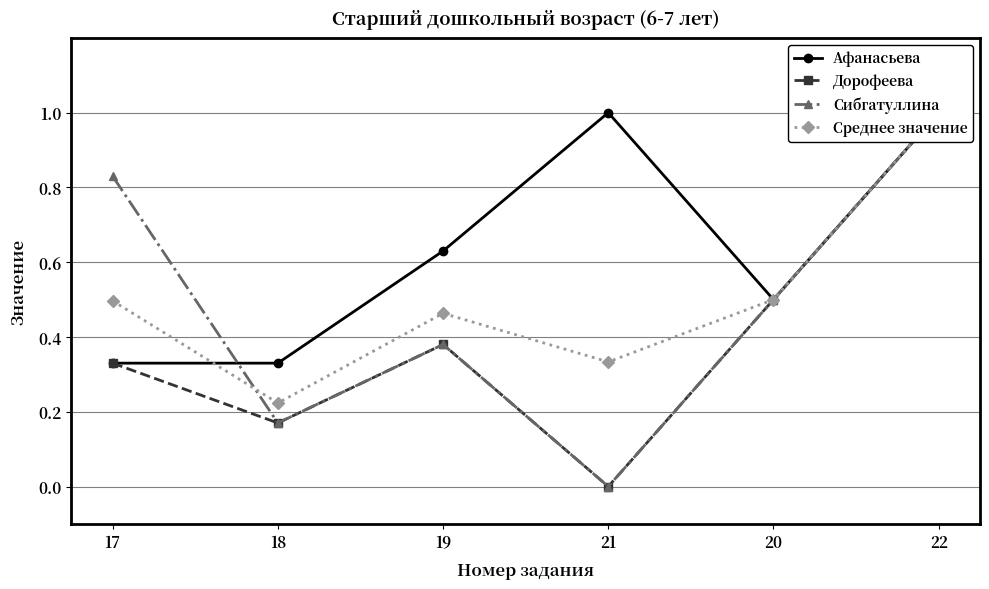

What is the maximum value for Дорофеева?

1.0